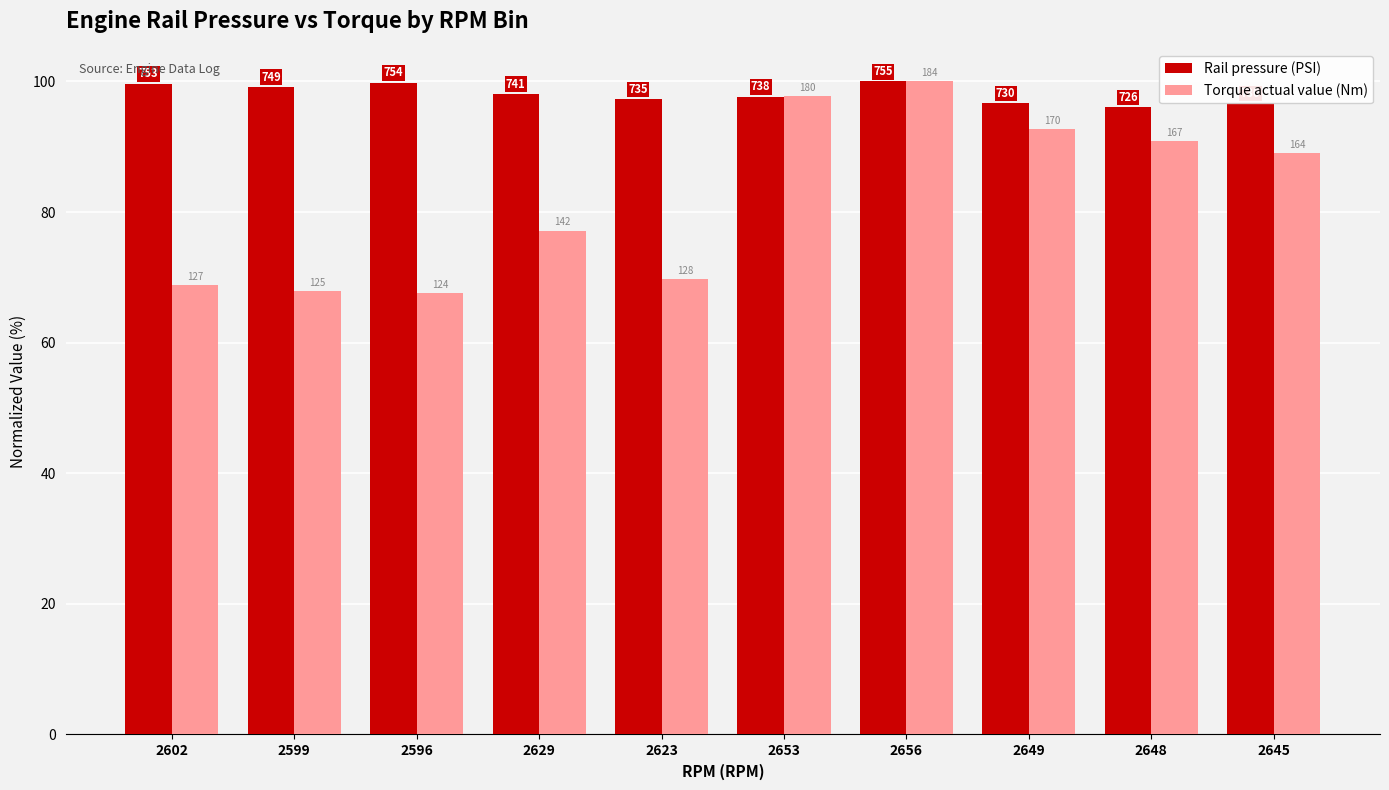

What is the difference between the second highest and second lowest values in the Torque actual value (Nm) series?

29.8